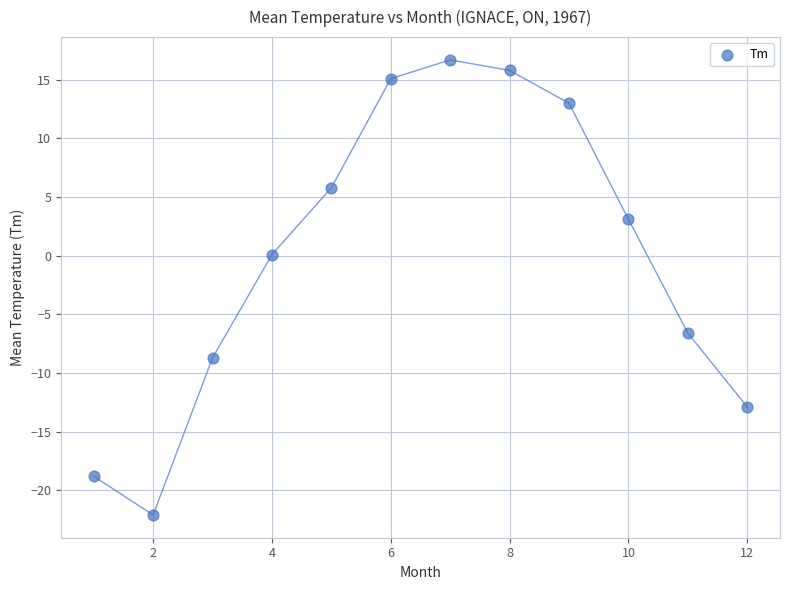

What is the average X value?

6.5